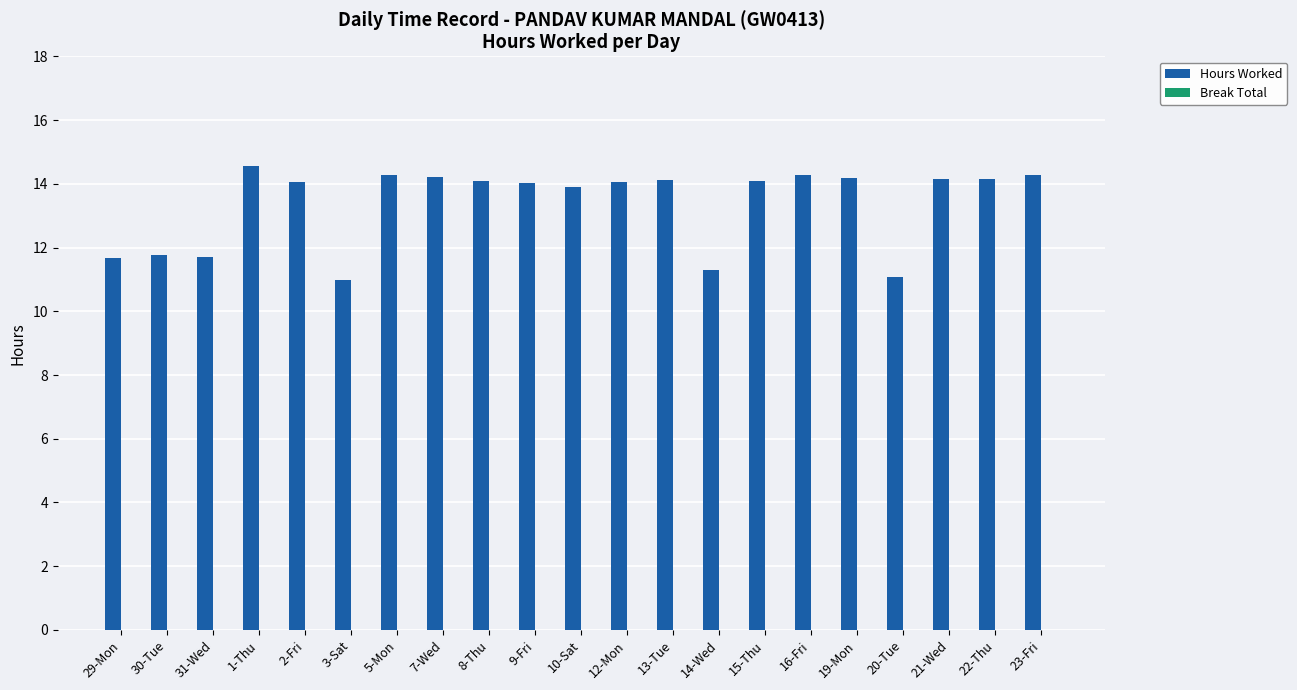

What is the change in value from 31-Wed to 21-Wed?

+2.4